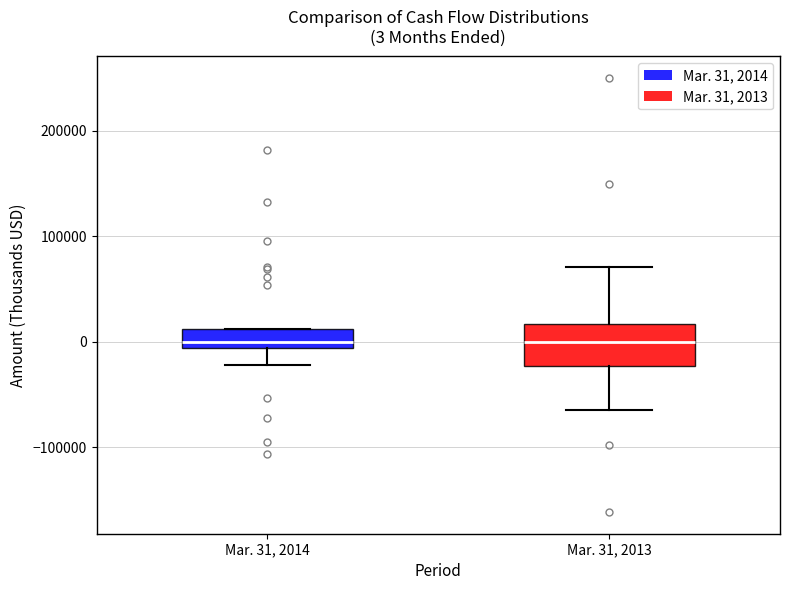

Comparing the boxes themselves (not the whiskers), which one is the tallest?

Mar. 31, 2013